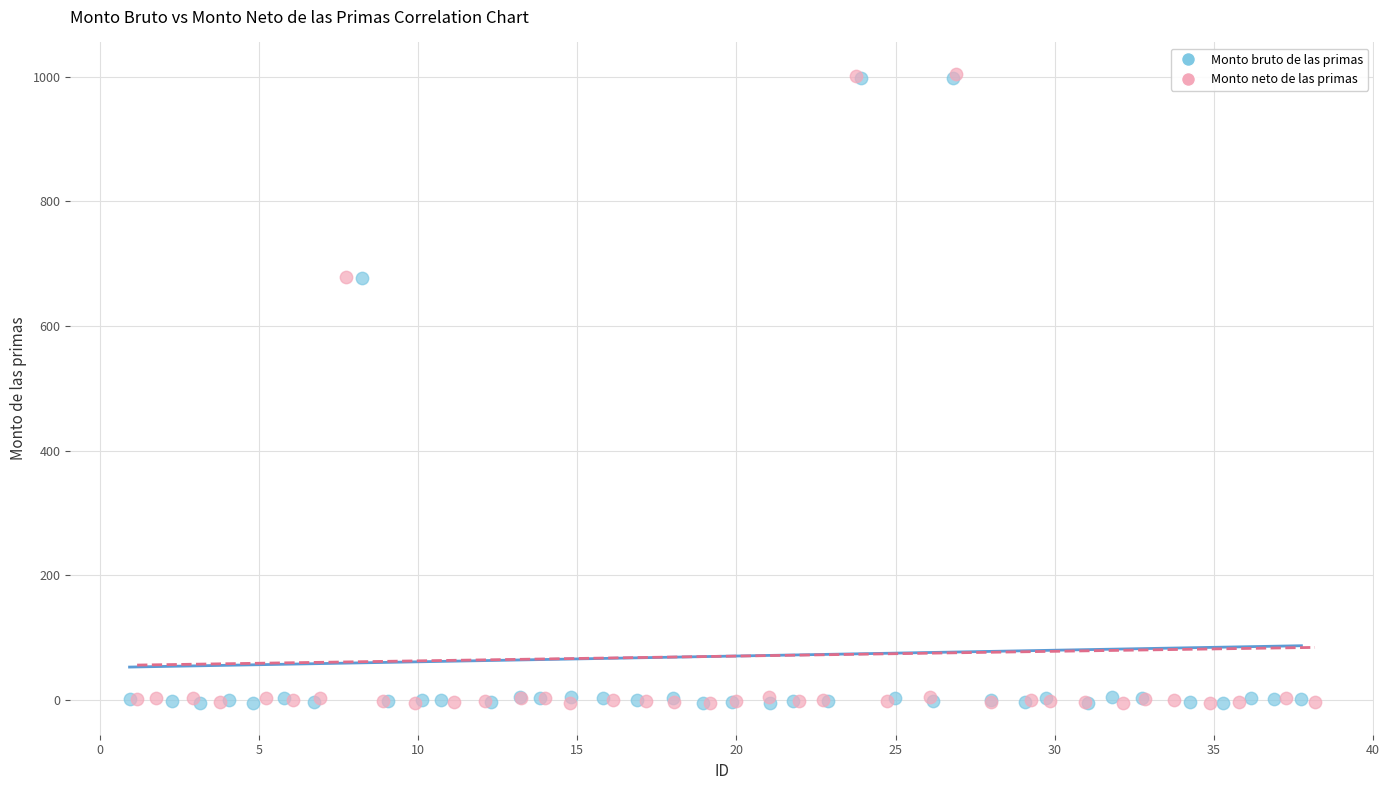

Which series has the widest spread of Y values?

Monto neto de las primas